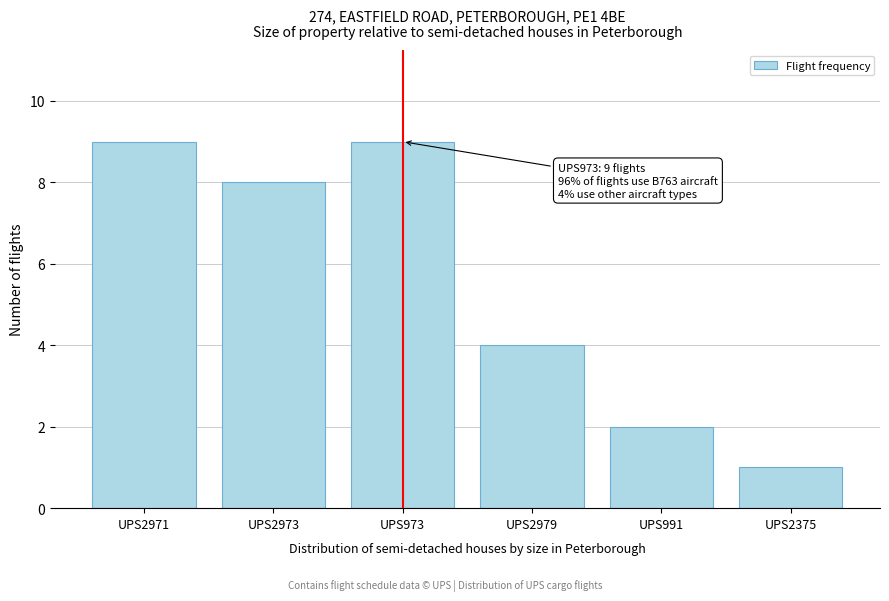

Reading right to left, list all the values displayed in this chart.

UPS2375=1	UPS991=2	UPS2979=4	UPS973=9	UPS2973=8	UPS2971=9